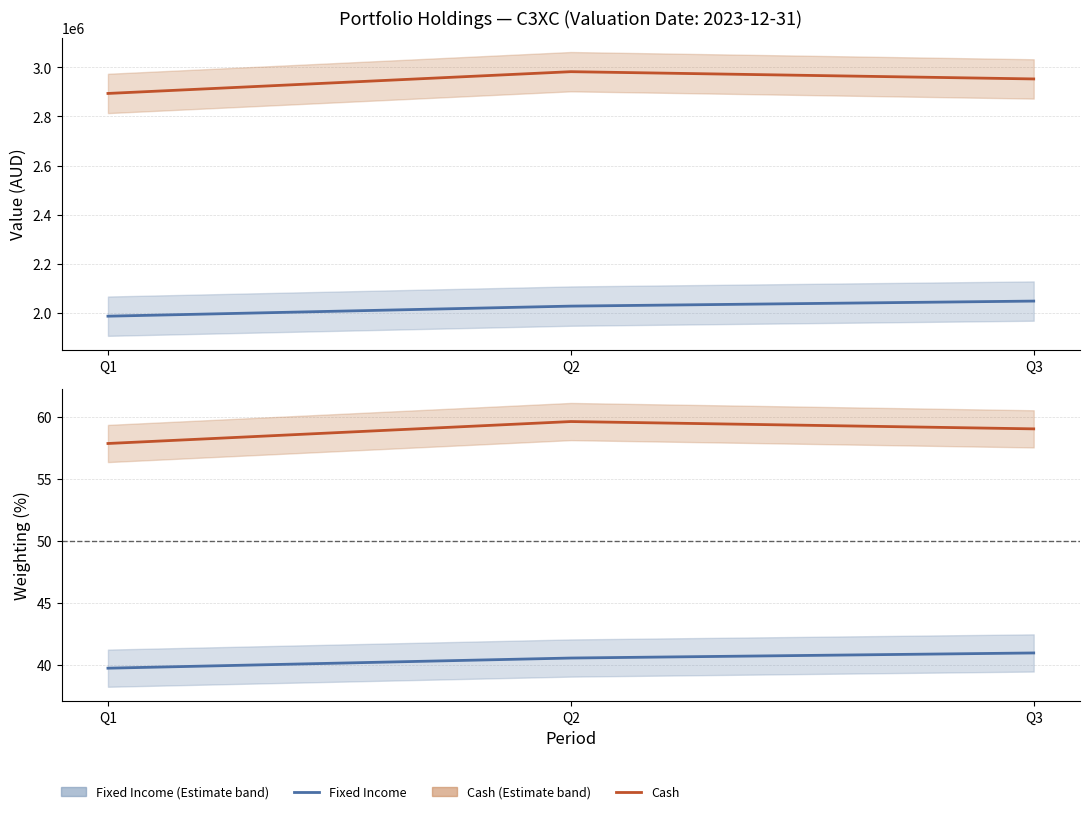

What is the total value across all series at Q1?

97.6